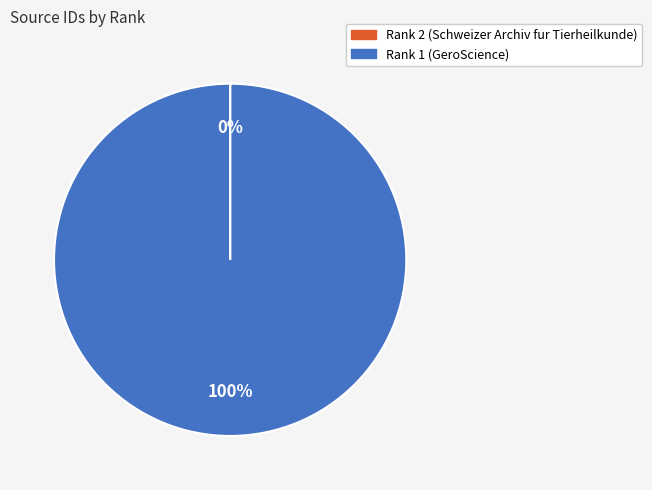

Is there a majority slice in this chart?

Yes